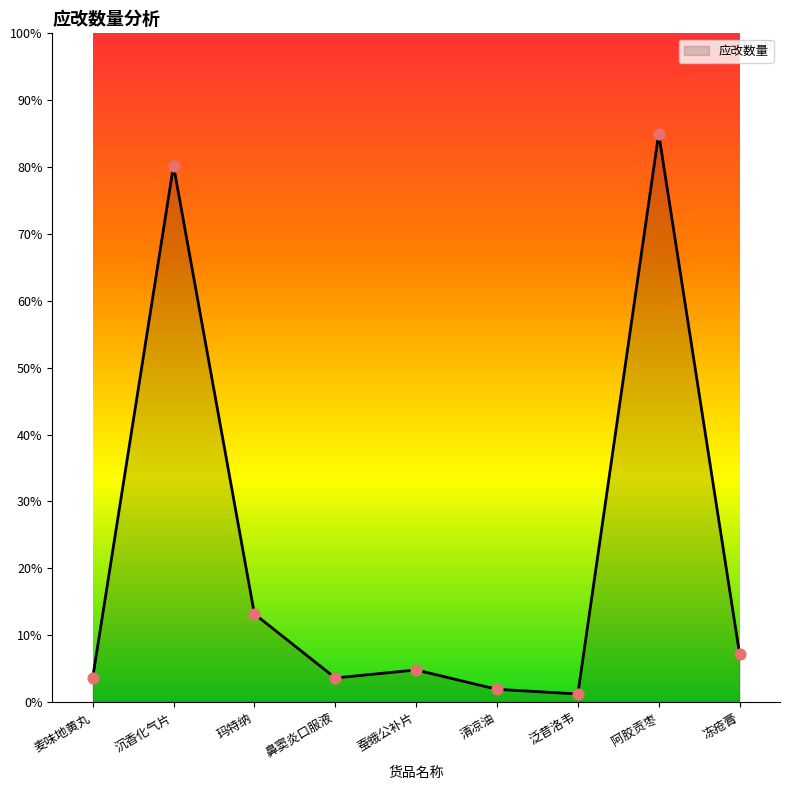

What is the ratio of the value at 清凉油 to the value at 蚕蛾公补片?

0.4